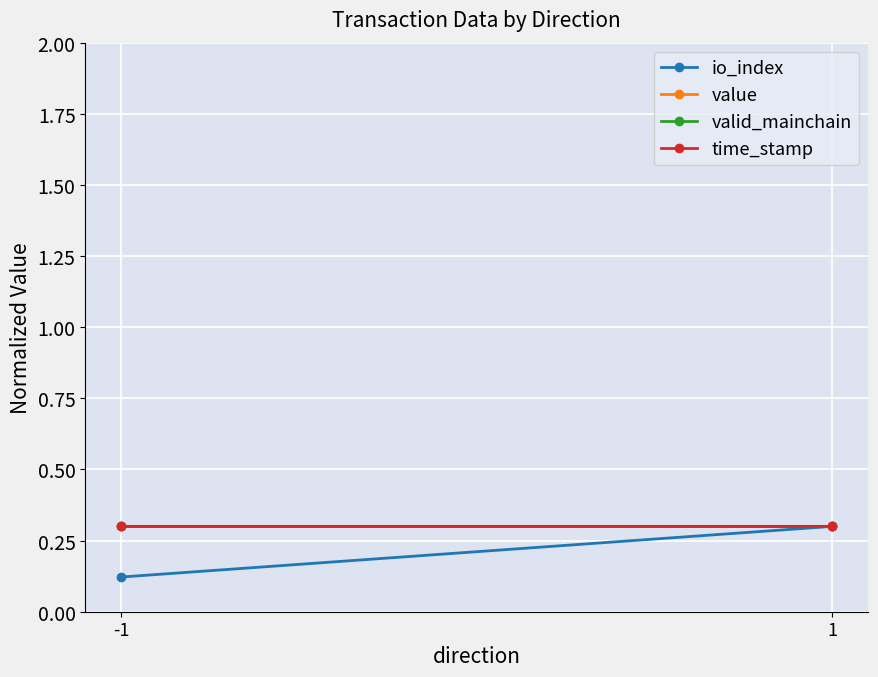

The value of valid_mainchain at 1 is 0.4. True or false?

False